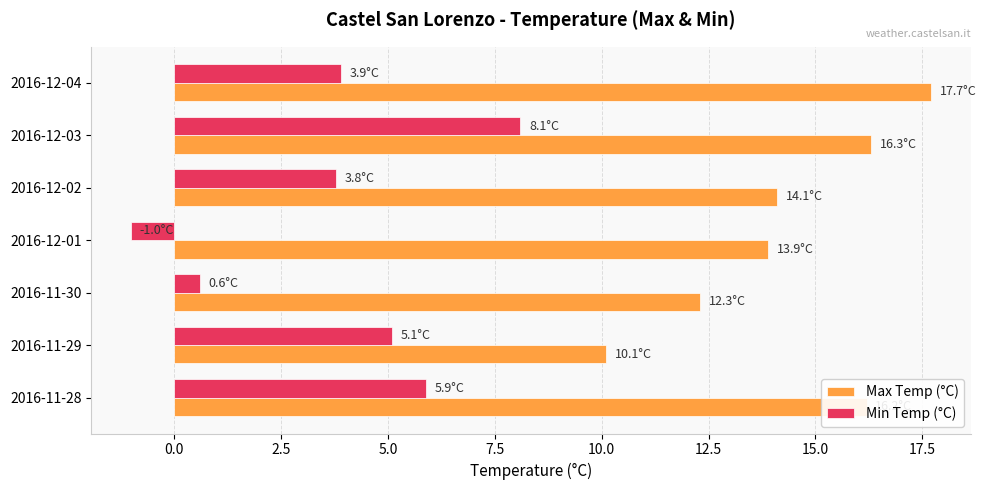

Which label corresponds to the smallest value in the chart?

2016-12-01